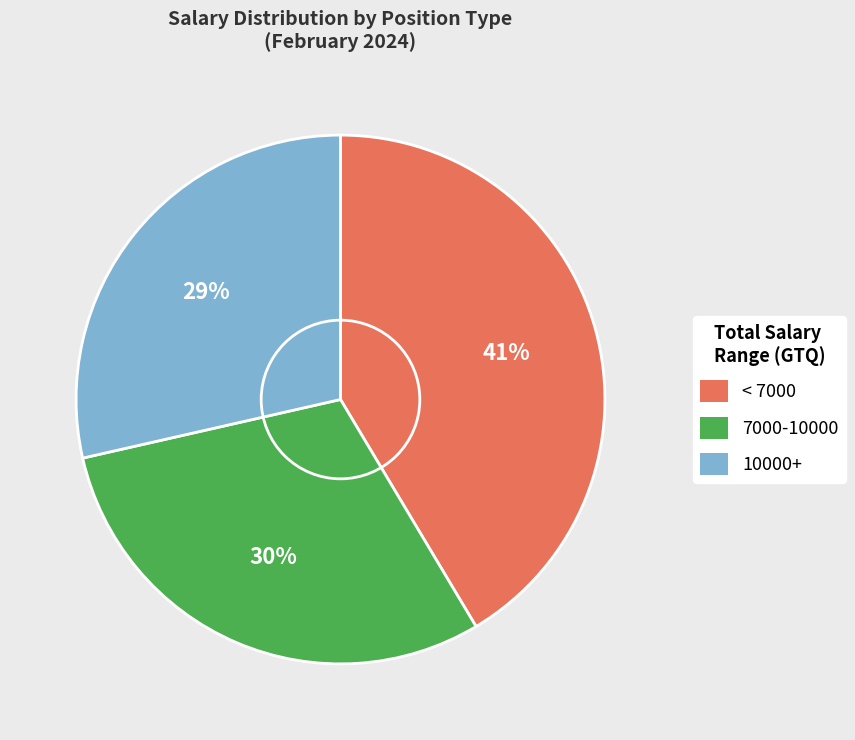

To the nearest percent, what is the average slice percentage?

33%